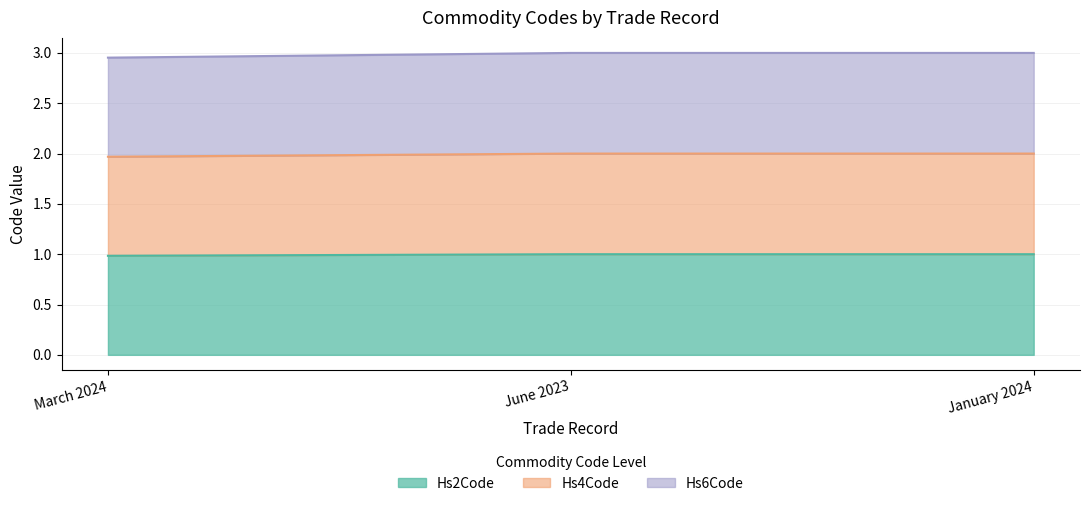

What is the difference between the highest and lowest values at March 2024?

2.0